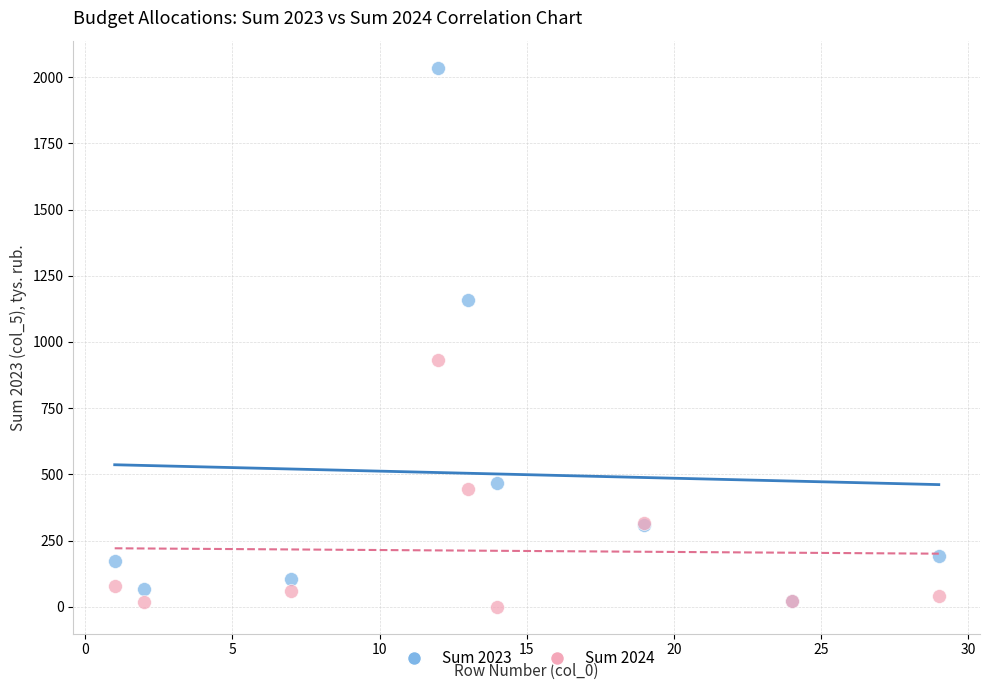

Across all series, what Y value is closest to 1018?

931.9